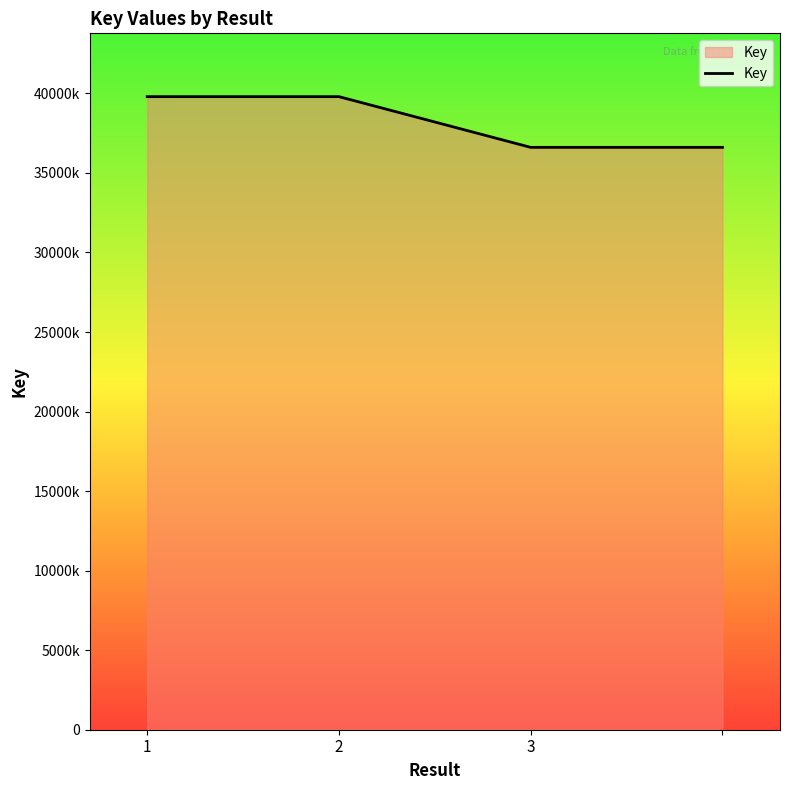

Count the number of data series in this chart.

1